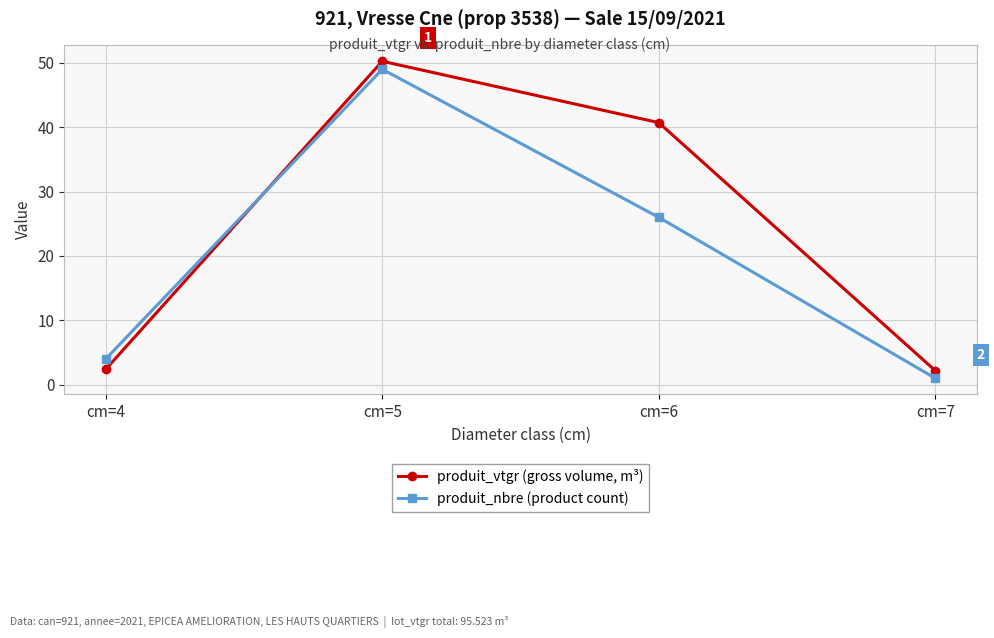

Does the chart display data point markers on the line(s)?

Yes